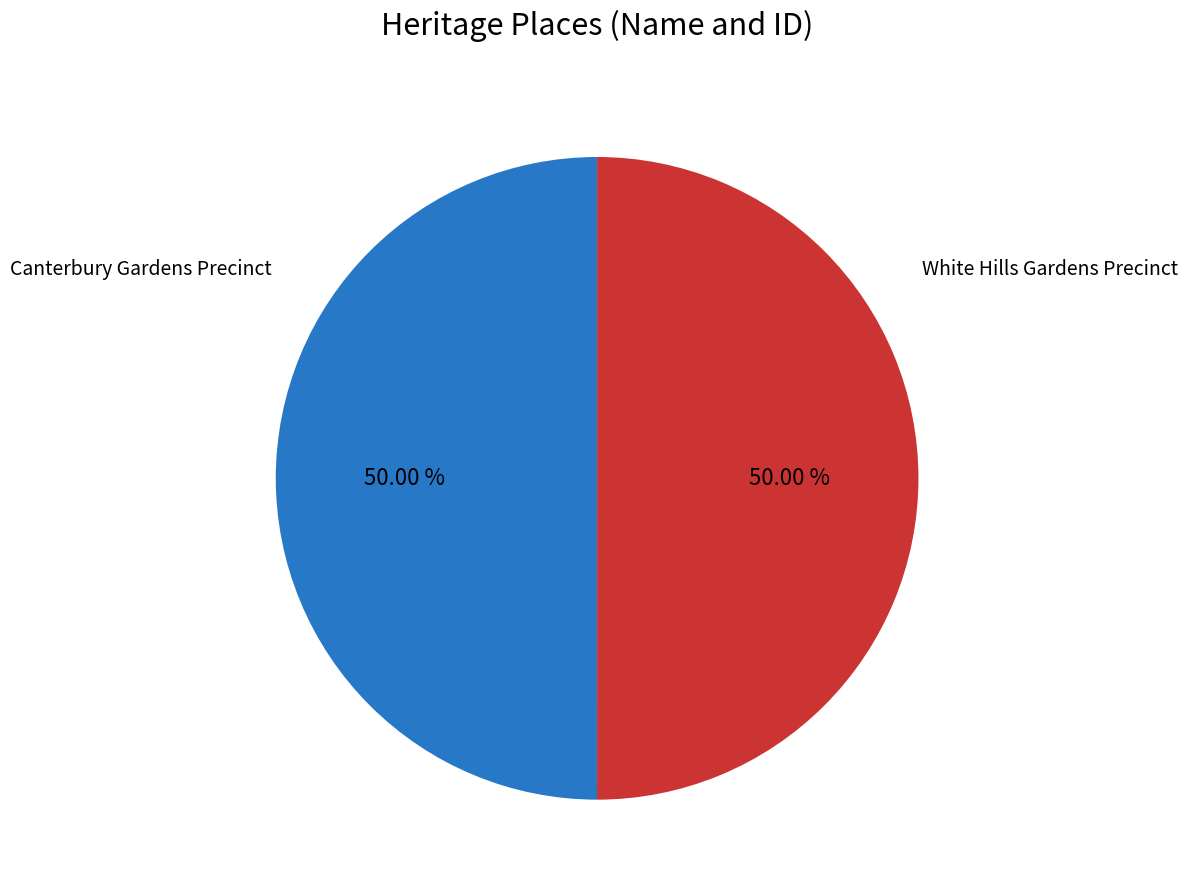

Combined, do White Hills Gardens Precinct and Canterbury Gardens Precinct account for over 50%?

Yes